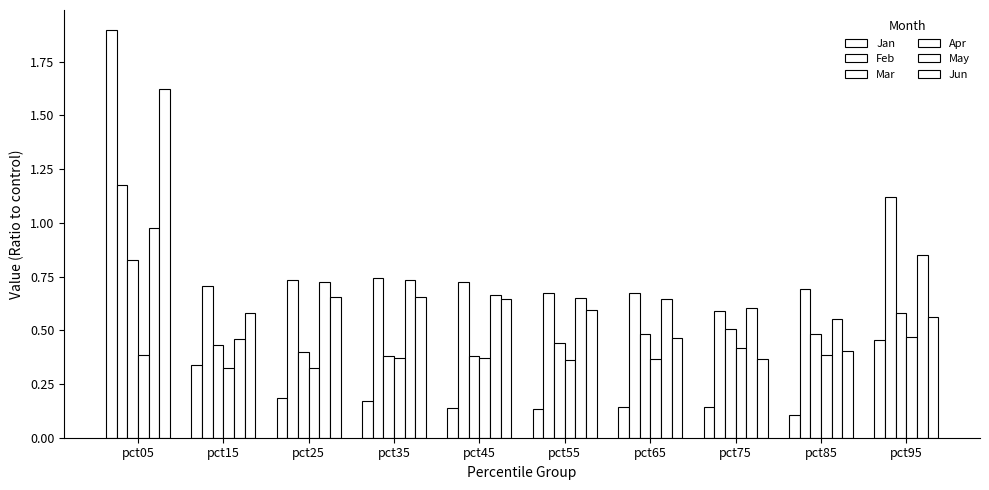

List the labels in order of May value, largest first.

pct05, pct95, pct35, pct25, pct45, pct55, pct65, pct75, pct85, pct15